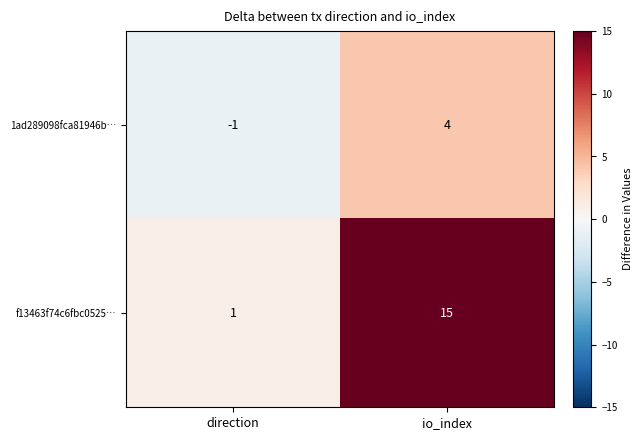

The value of f13463f74c6fbc0525… at io_index is 15. True or false?

True